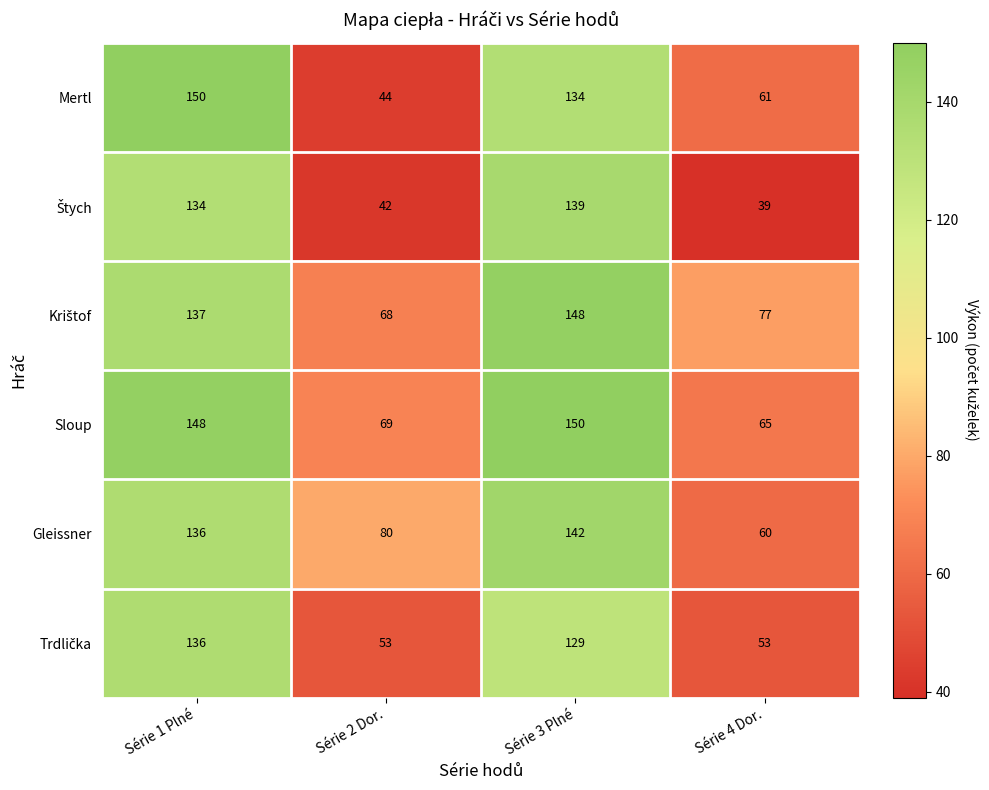

What is the spread (max minus min) of values at Série 4 Dor.?

38